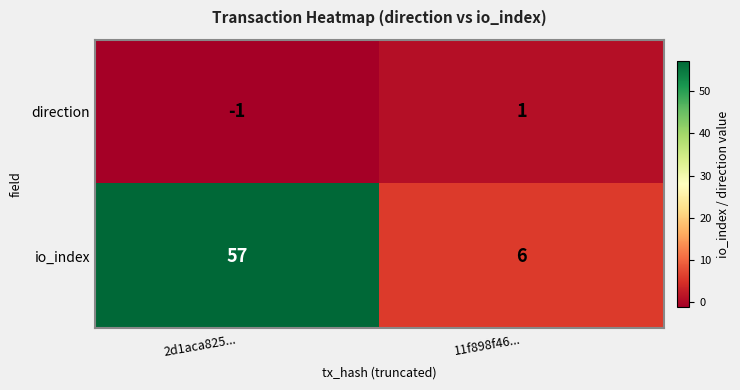

Between 2d1aca825... and 11f898f46..., which series saw the biggest shift?

io_index